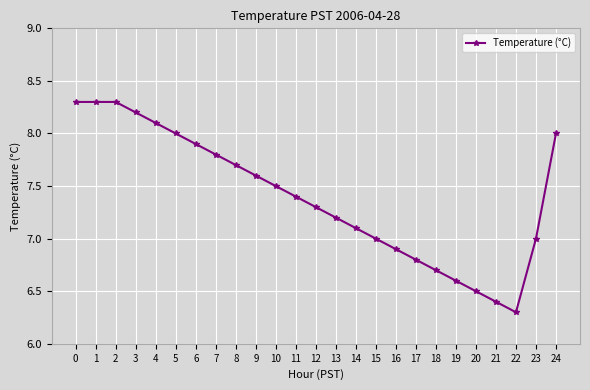

True or false: the data has more than 2 interior local peaks.

False